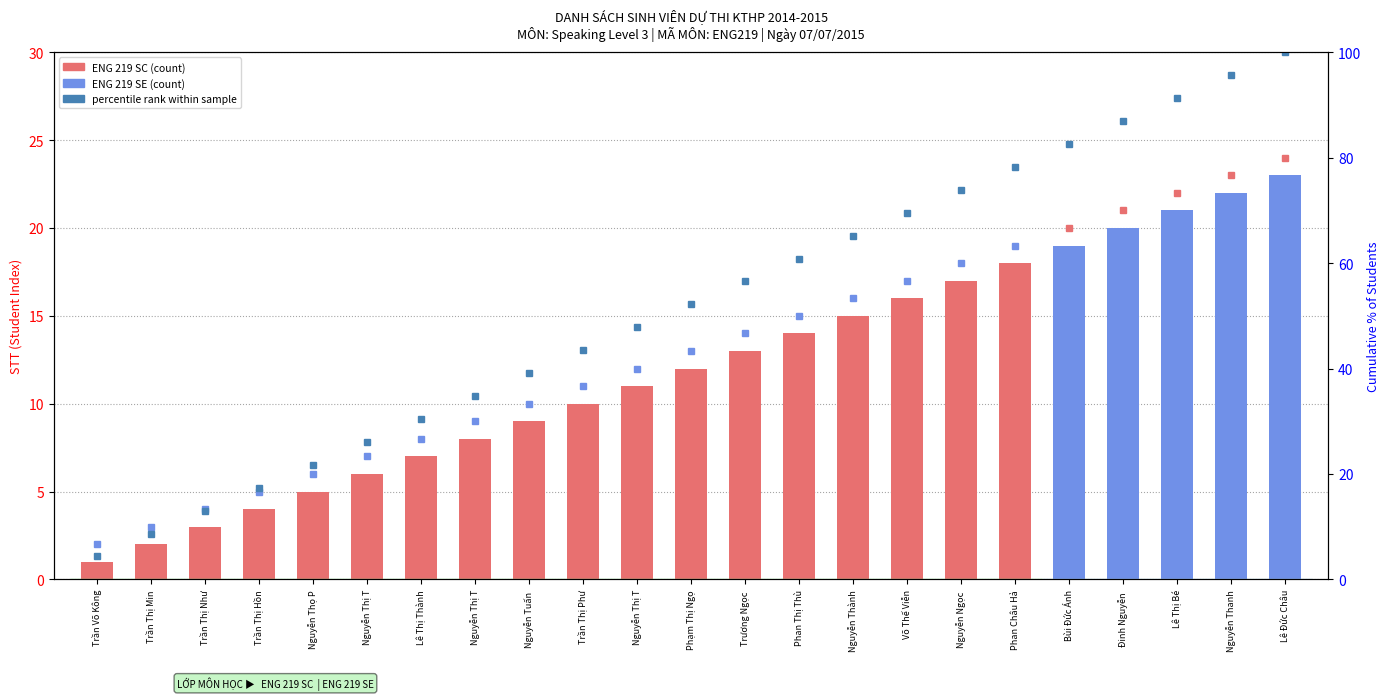

Which label corresponds to the largest value in the chart?

Lê Đức Châu